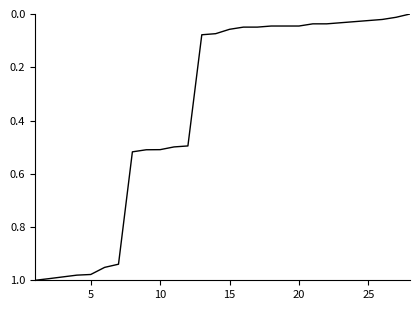

How many lines are shown in the chart?

1